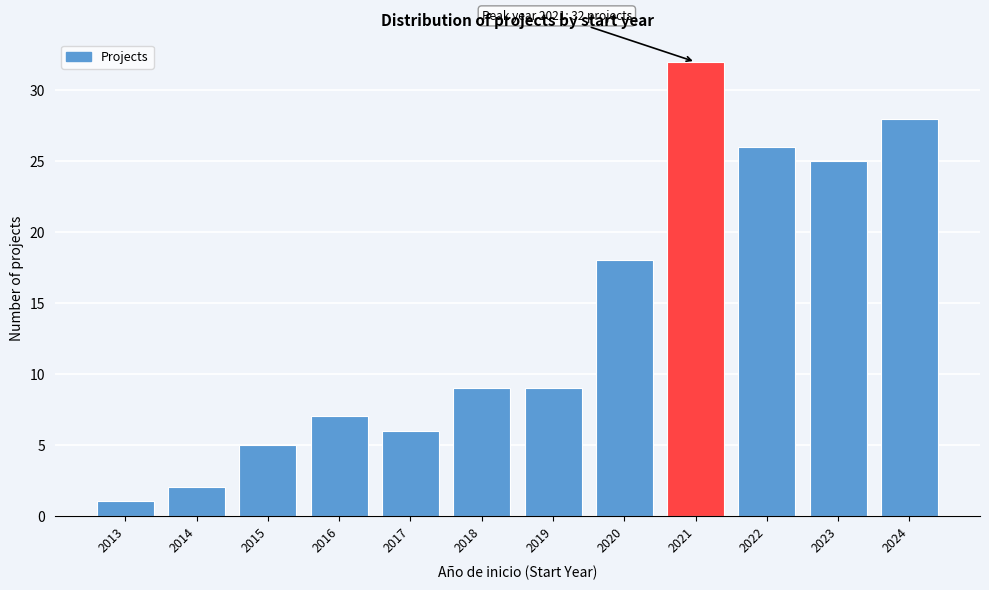

Reading right to left, list all the values displayed in this chart.

2024=28	2023=25	2022=26	2021=32	2020=18	2019=9	2018=9	2017=6	2016=7	2015=5	2014=2	2013=1